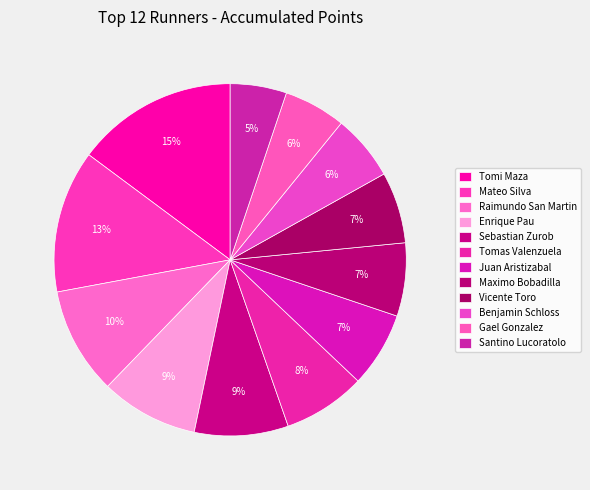

Is it true that Santino Lucoratolo is 5% of the pie?

True